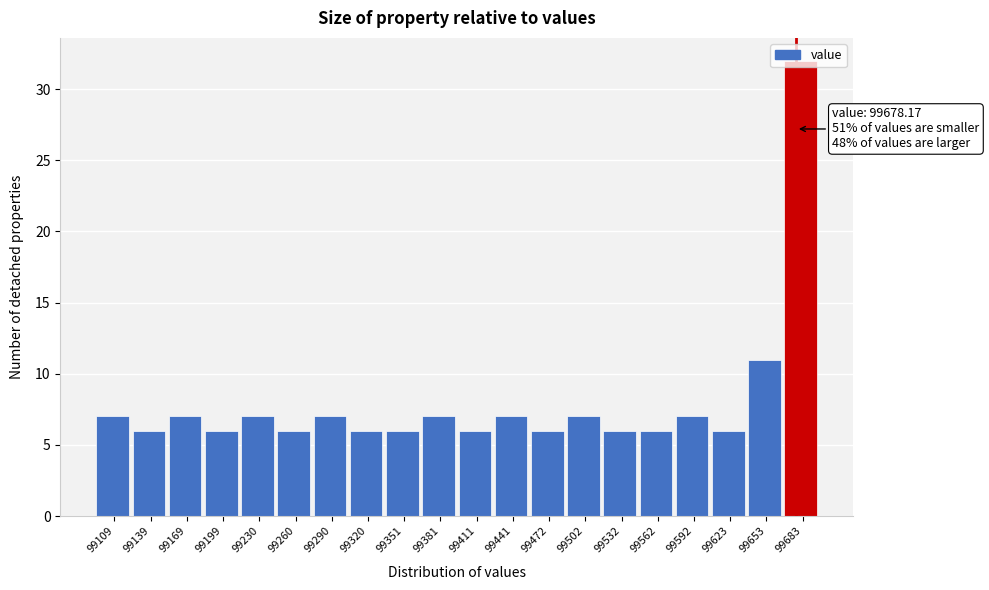

Which range on the x-axis has the tallest bar?

99670 to 99700